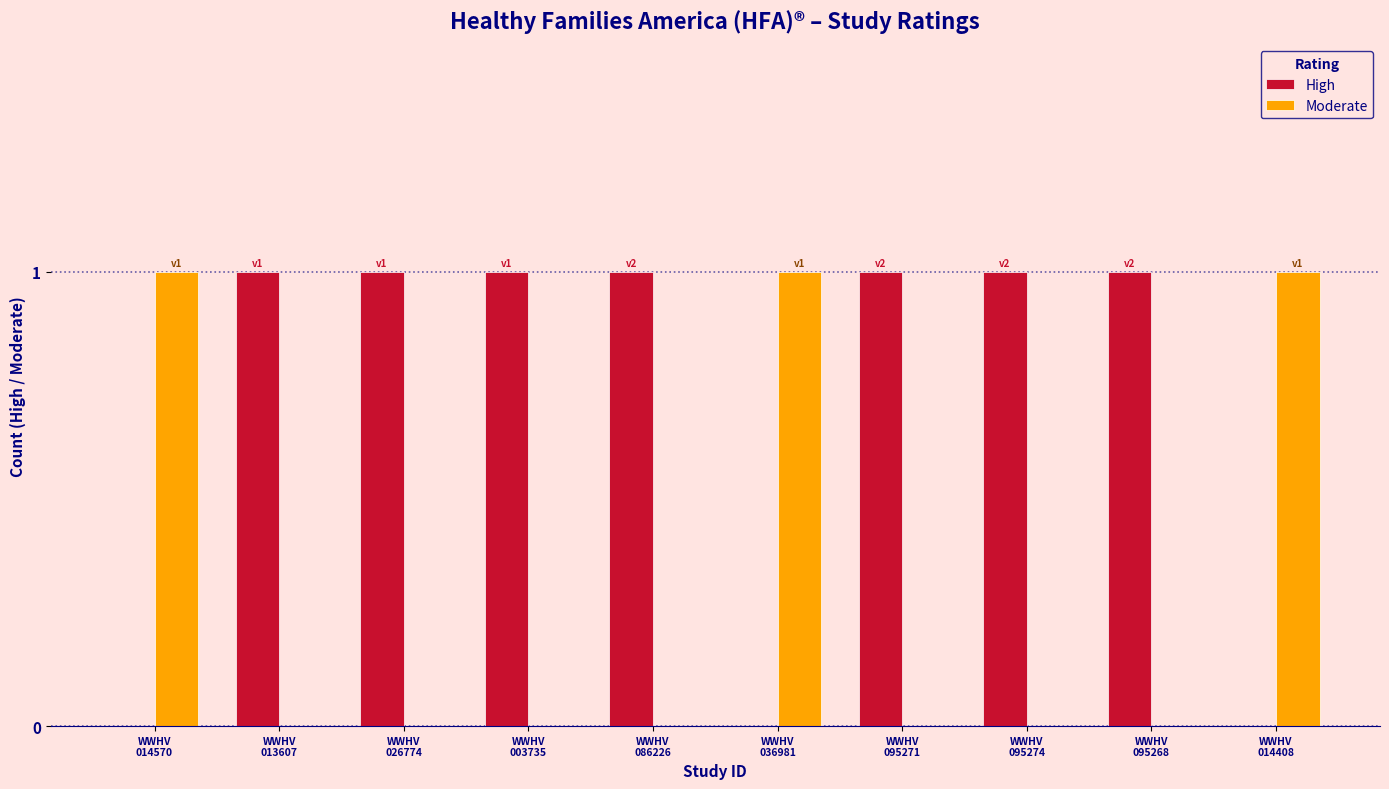

What is the sum of all Moderate values?

3